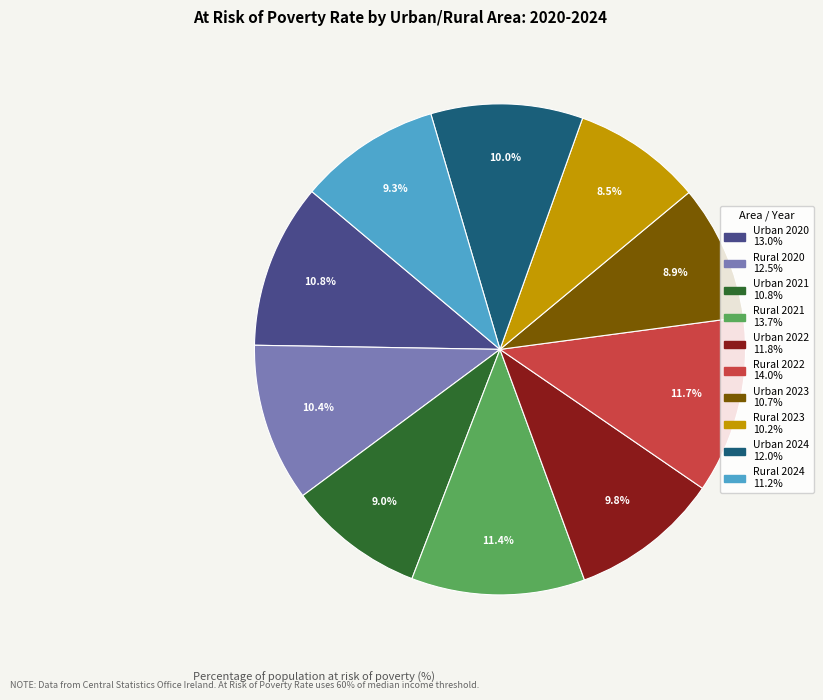

To the nearest percent, what percentage of the pie is Urban 2021?

9%